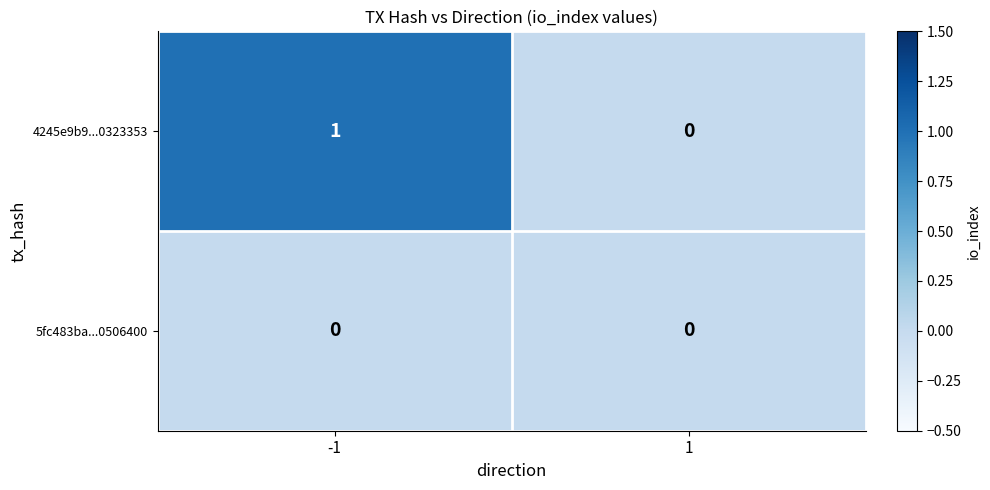

Rank the series by their maximum value, from lowest to highest.

5fc483ba...0506400, 4245e9b9...0323353